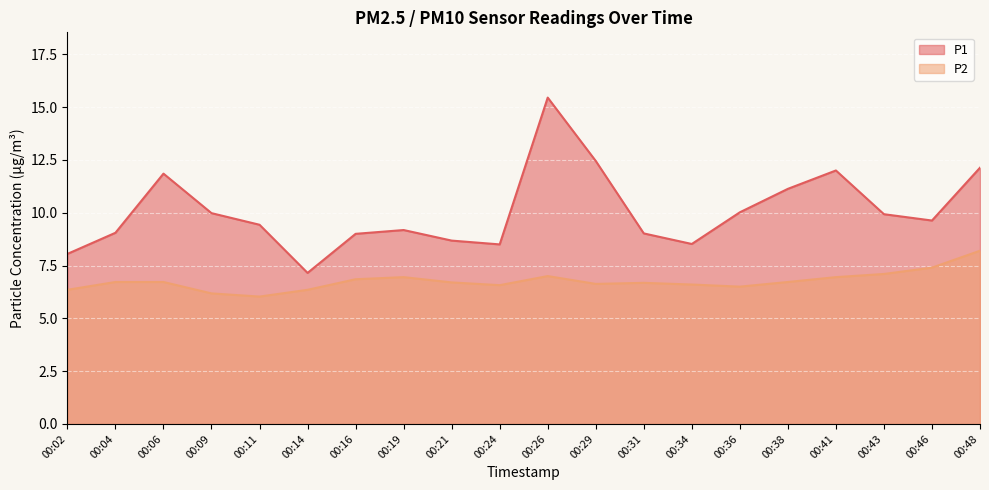

What is the value of the P1 point at the 19th from the left?

9.6